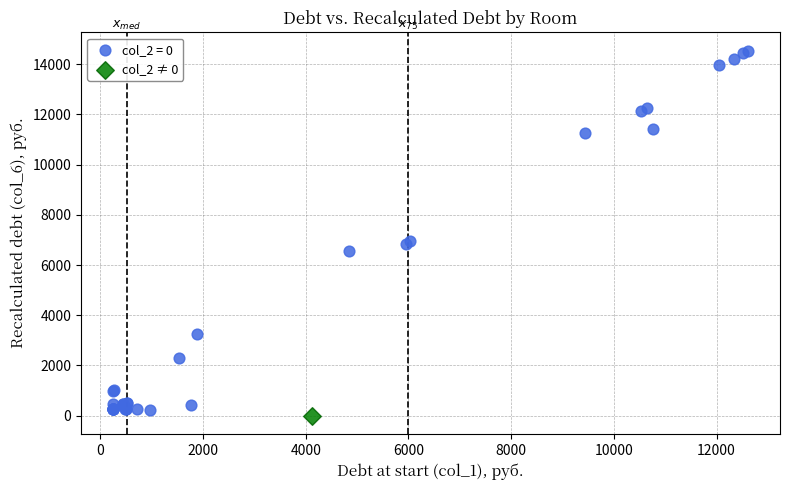

Which series reaches the minimum Y coordinate?

col_2 ≠ 0